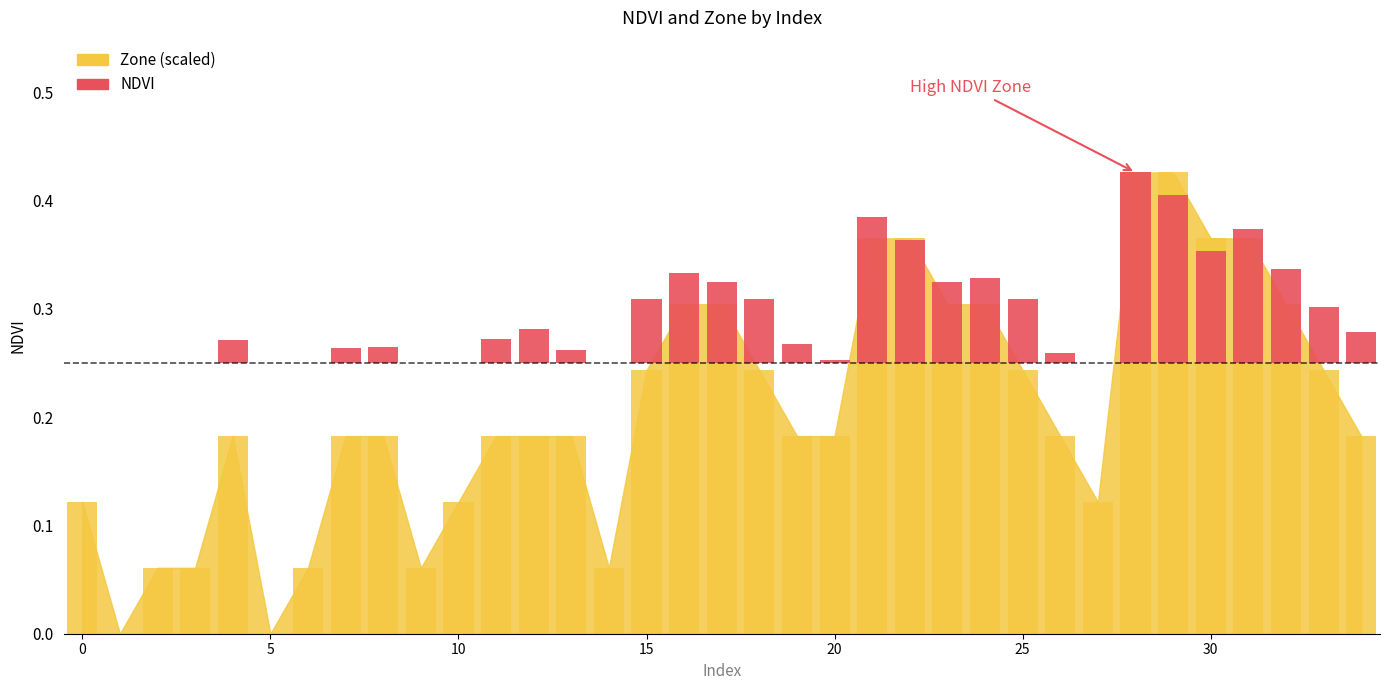

What is the greatest value displayed?

0.4